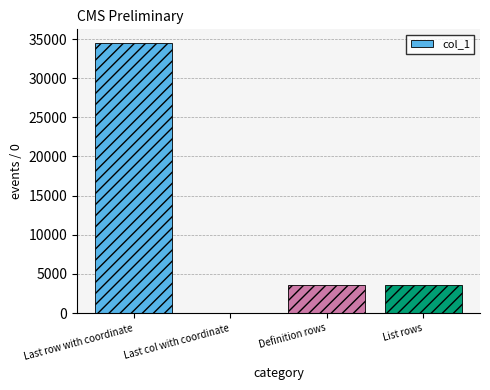

Which category has the highest value across all series?

Last row with coordinate